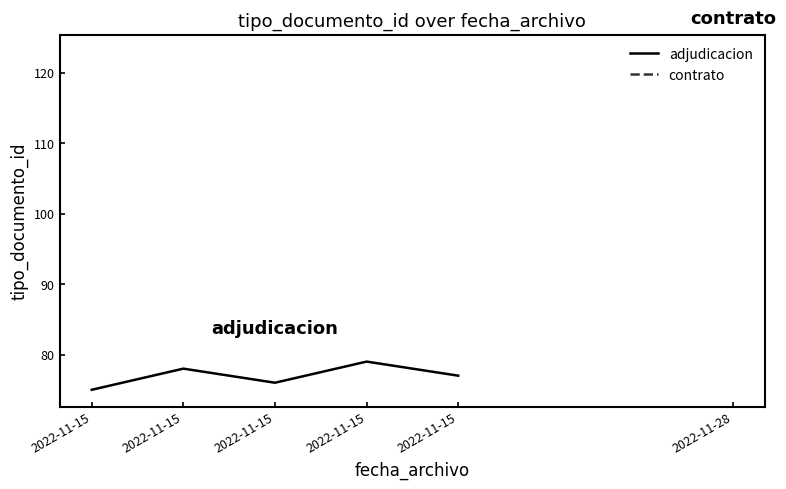

Where is the data nearest to the value 77?

2022-11-15